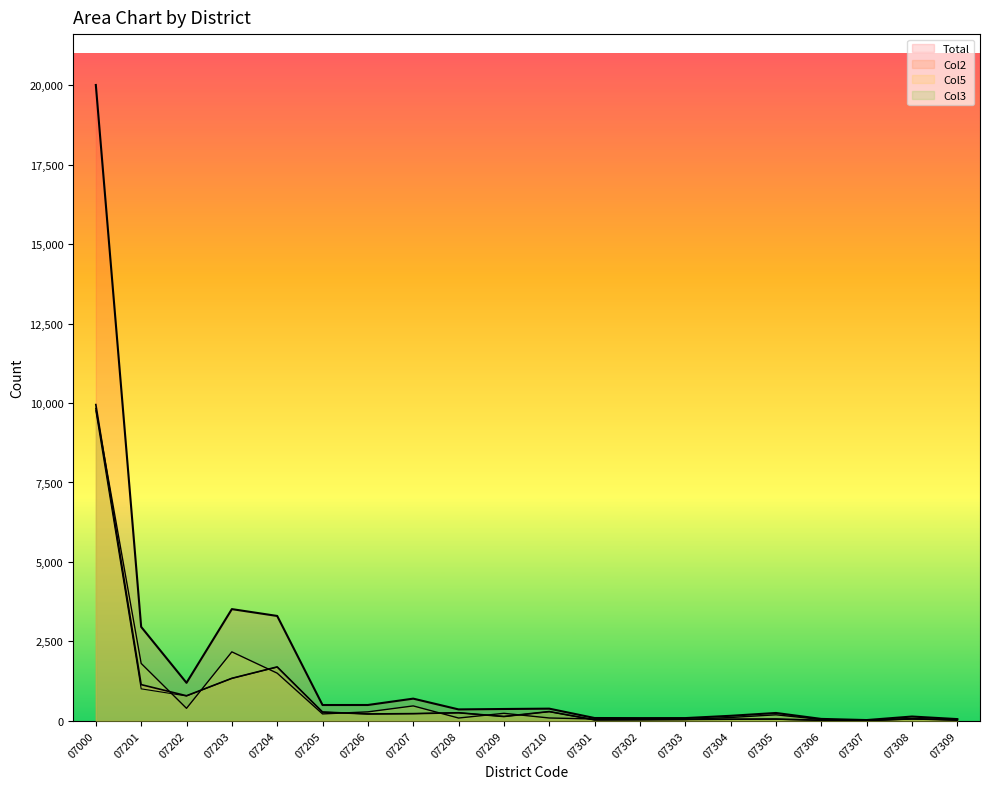

What is the difference between the highest and lowest values at 07208?

271